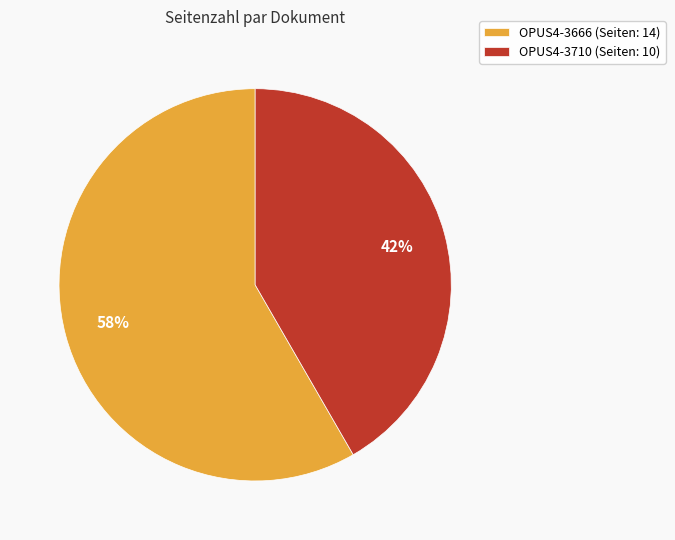

Combined, do OPUS4-3710 (Seiten: 10) and OPUS4-3666 (Seiten: 14) account for over 50%?

Yes